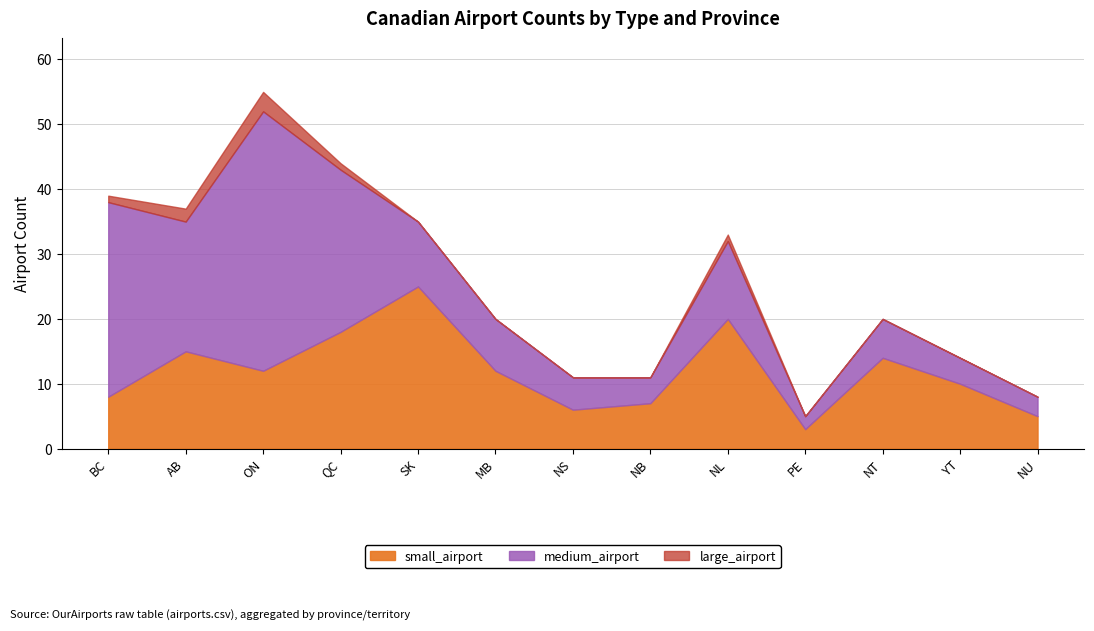

What is the lowest value of the small_airport series?

3